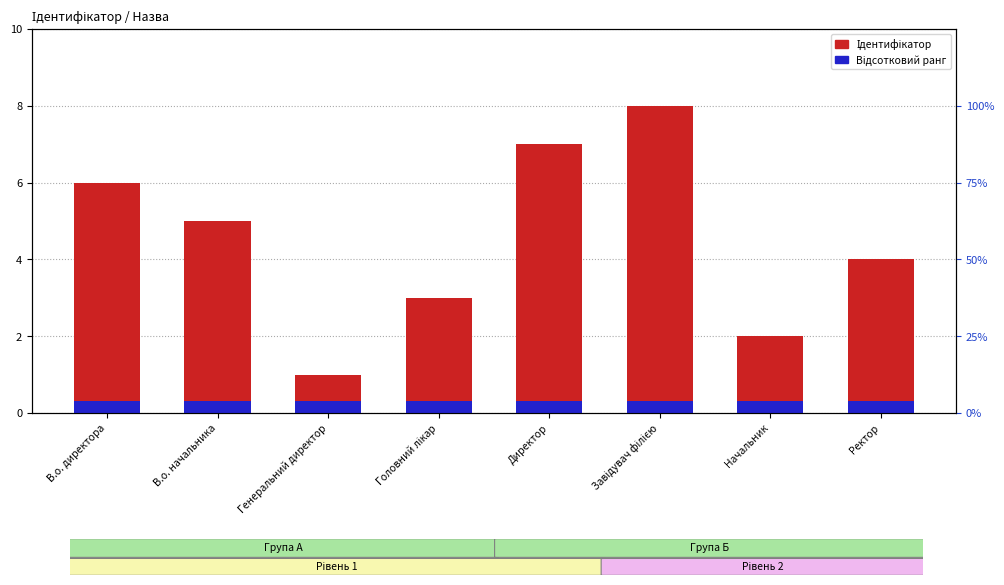

Is the value of Відсотковий ранг at Директор greater than the value of Ідентифікатор at Завідувач філією?

No